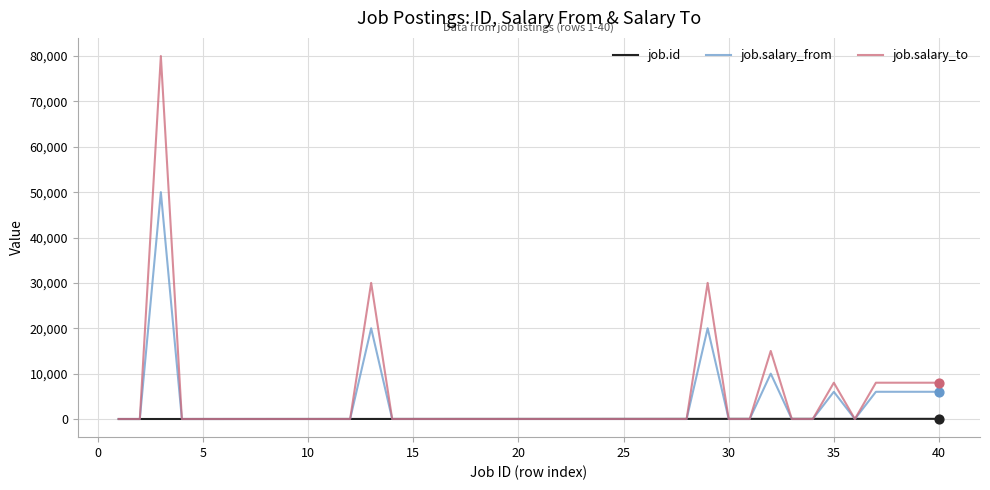

Which series has the widest spread of values?

job.salary_to